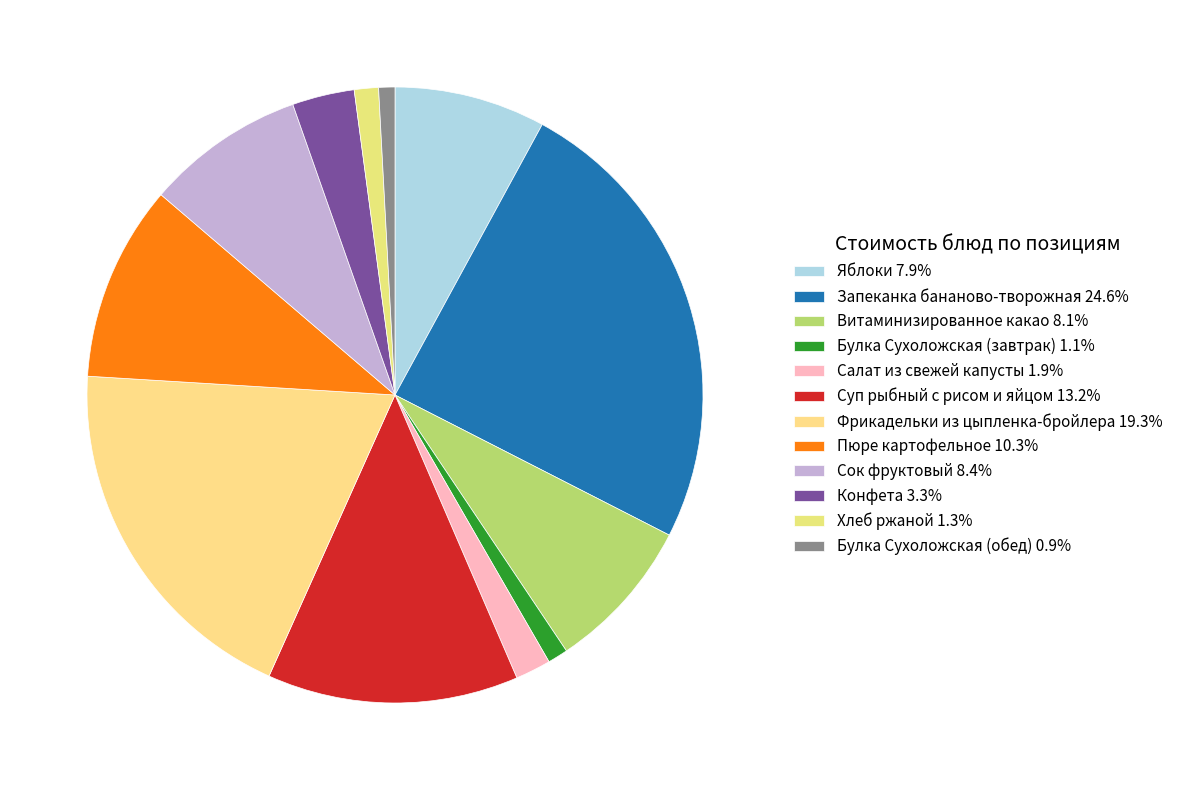

Which category has the smallest portion of the pie?

Булка Сухоложская (обед)